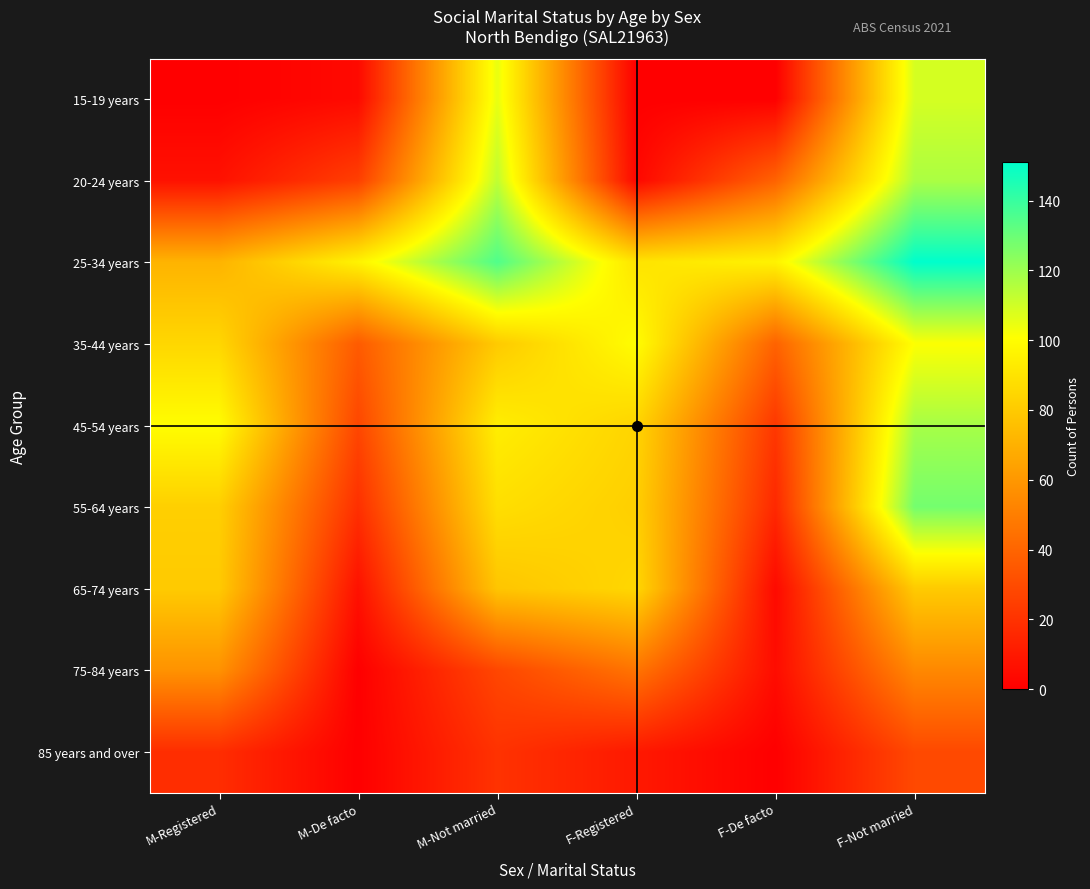

Reading right to left, list all the values displayed in this chart.

15-19 years: F-Not married=109	F-De facto=0	F-Registered=0	M-Not married=105	M-De facto=4	M-Registered=0
20-24 years: F-Not married=117	F-De facto=39	F-Registered=3	M-Not married=113	M-De facto=25	M-Registered=7
25-34 years: F-Not married=151	F-De facto=96	F-Registered=90	M-Not married=135	M-De facto=96	M-Registered=71
35-44 years: F-Not married=101	F-De facto=39	F-Registered=100	M-Not married=80	M-De facto=36	M-Registered=85
45-54 years: F-Not married=118	F-De facto=22	F-Registered=84	M-Not married=94	M-De facto=28	M-Registered=100
55-64 years: F-Not married=128	F-De facto=16	F-Registered=82	M-Not married=88	M-De facto=19	M-Registered=82
65-74 years: F-Not married=80	F-De facto=4	F-Registered=85	M-Not married=78	M-De facto=7	M-Registered=80
75-84 years: F-Not married=54	F-De facto=5	F-Registered=46	M-Not married=28	M-De facto=0	M-Registered=58
85 years and over: F-Not married=29	F-De facto=0	F-Registered=10	M-Not married=20	M-De facto=0	M-Registered=18